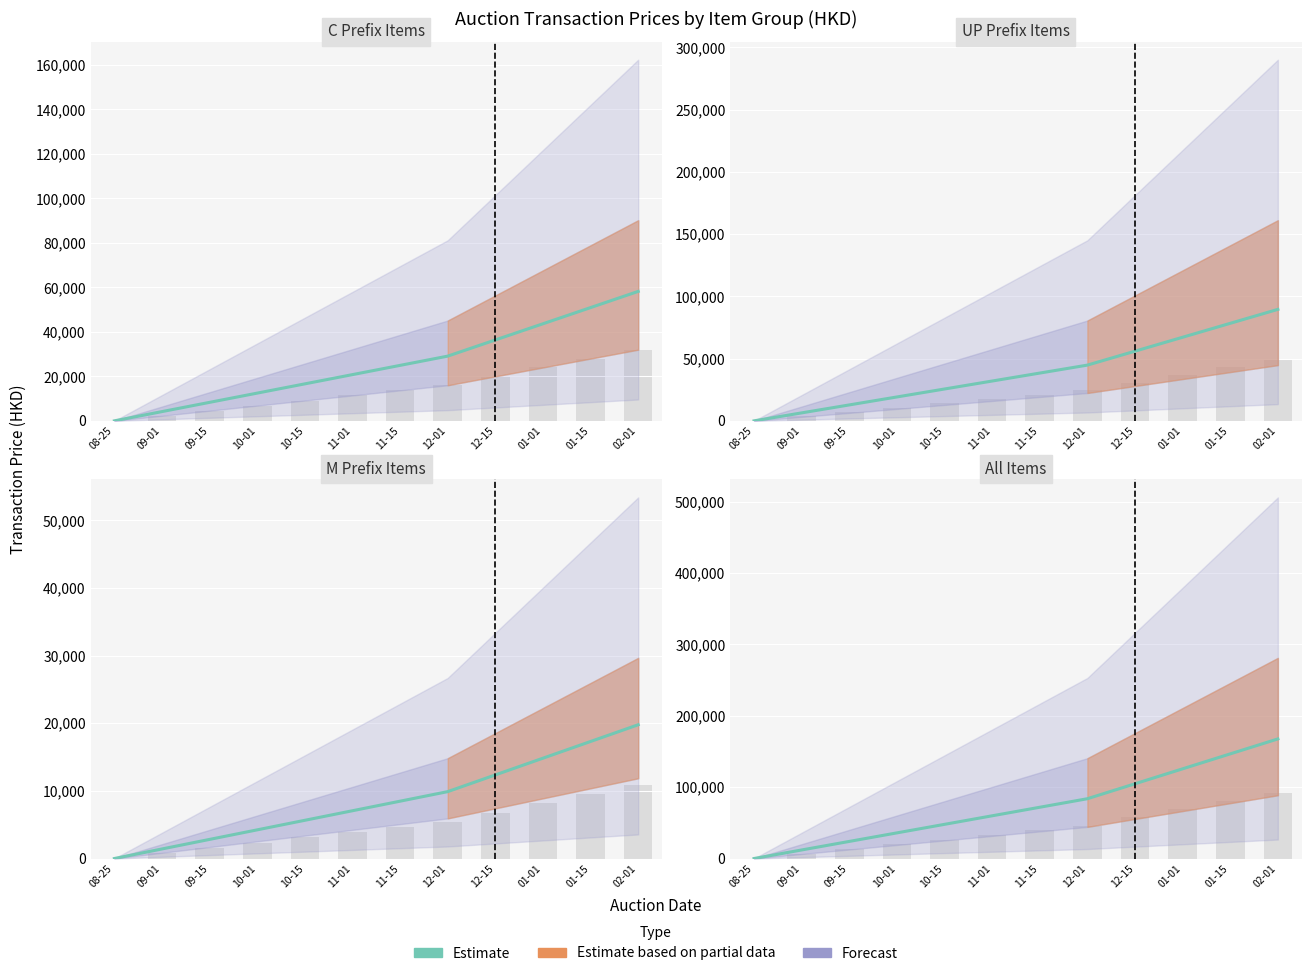

Reading left to right, list all the values displayed in this chart.

0.0	11962.9	23925.7	35888.6	47851.4	59814.3	71777.1	83740.0	104675.0	125610.0	146545.0	167480.0